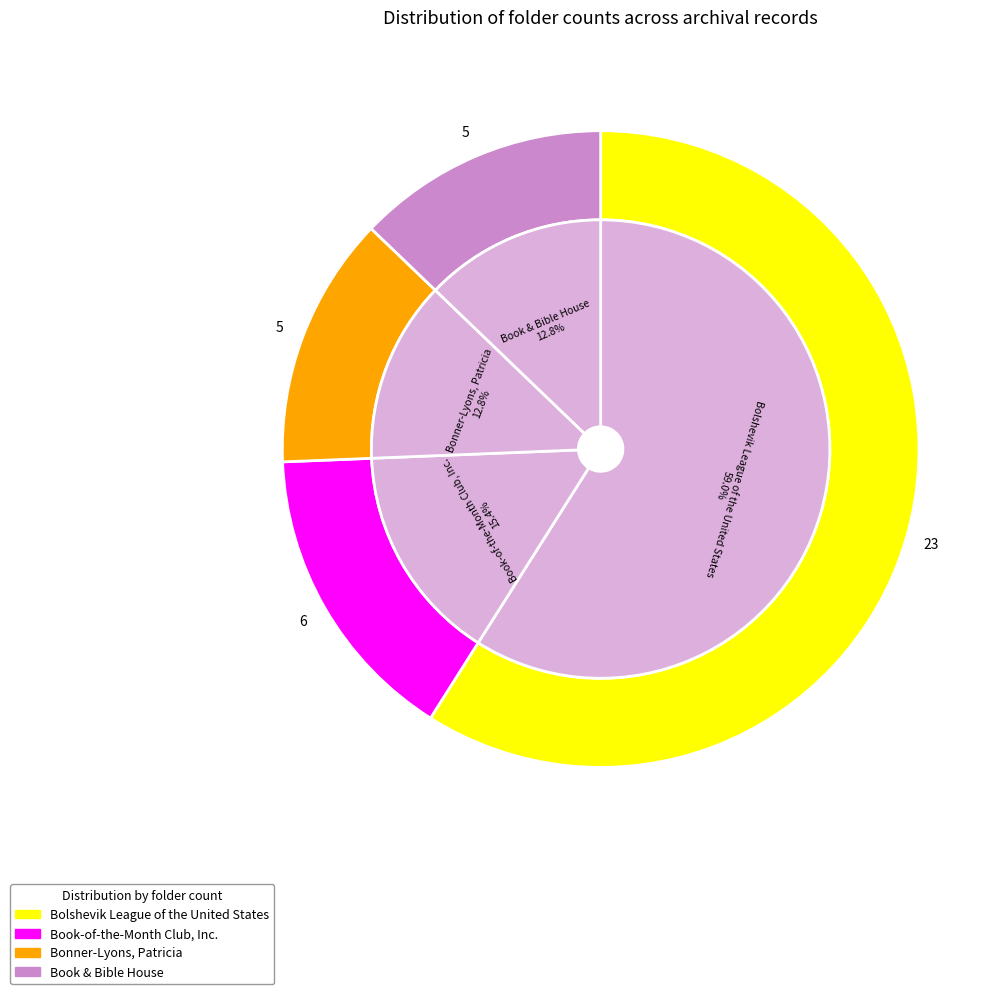

Which slice is the largest?

Bolshevik League of the United States